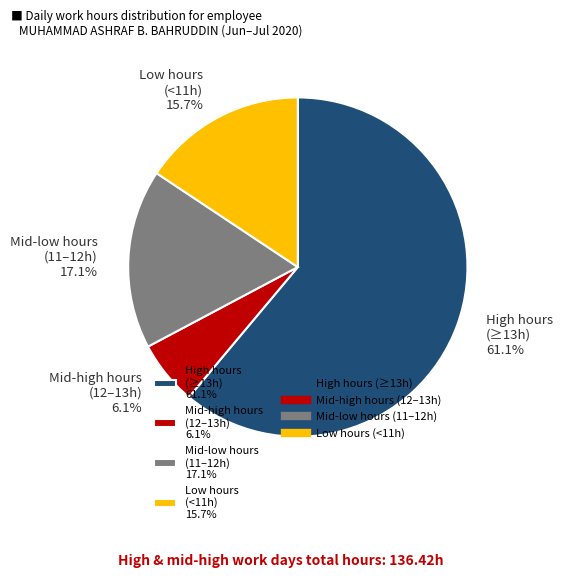

Approximately how many times larger is the value at Low hours (<11h) 15.7% compared to Mid-low hours (11–12h) 17.1%?

0.9